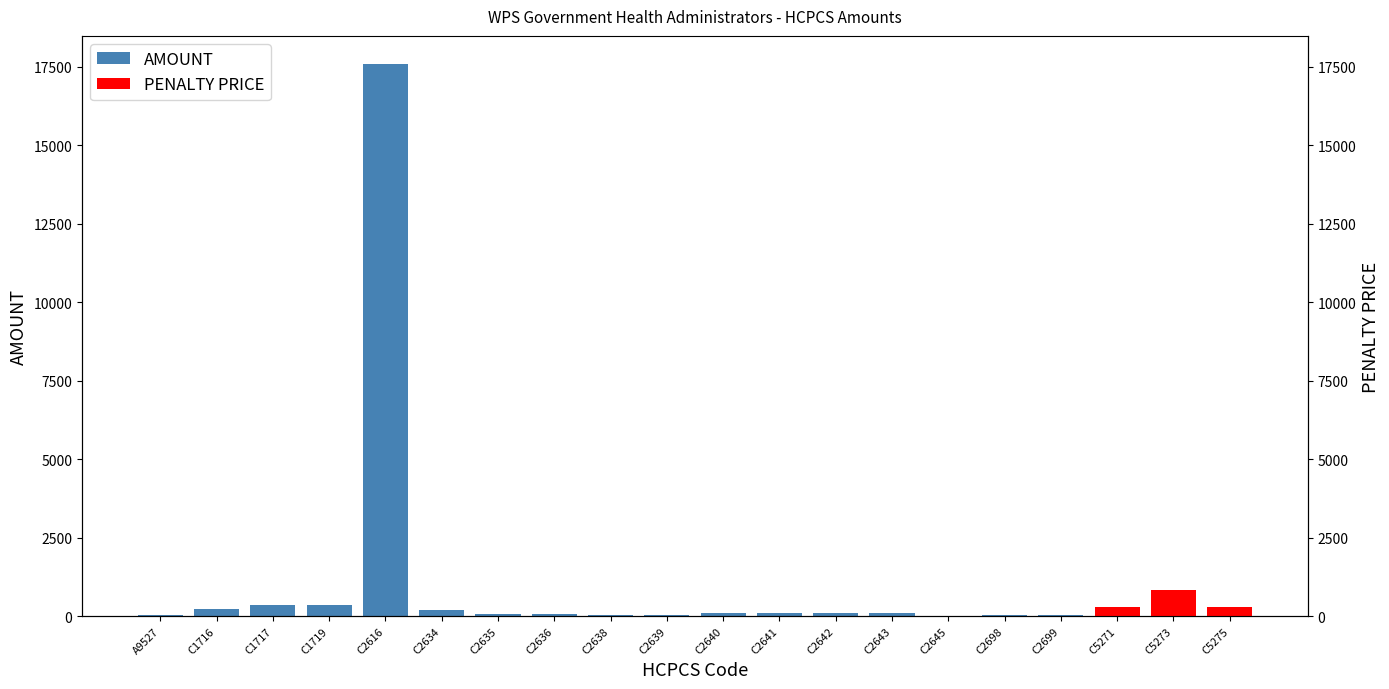

Where does the AMOUNT series first go above 88?

C1716